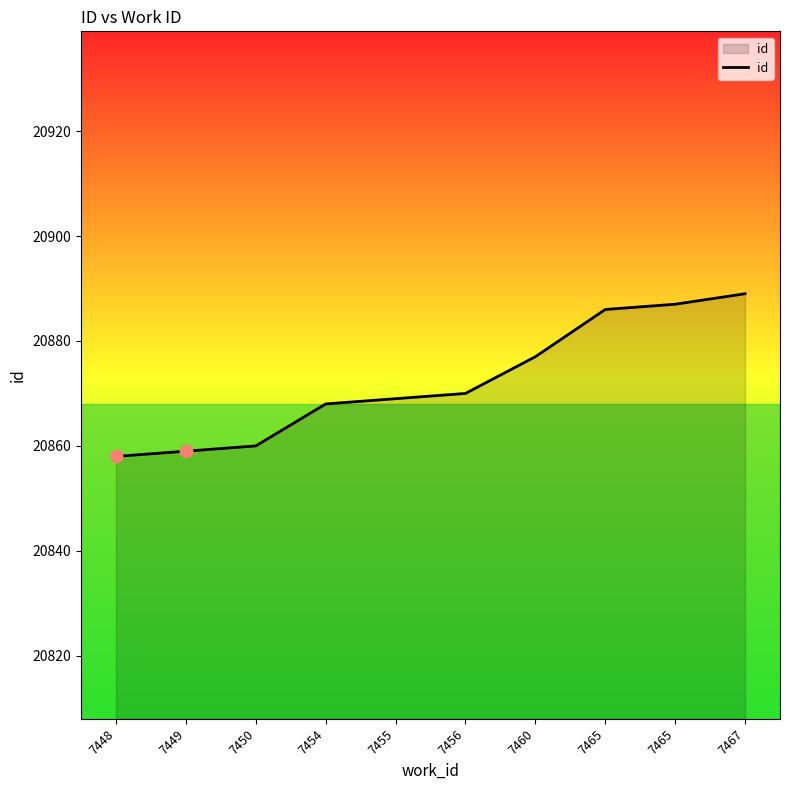

Between 7456 and 7460, which is larger?

7460